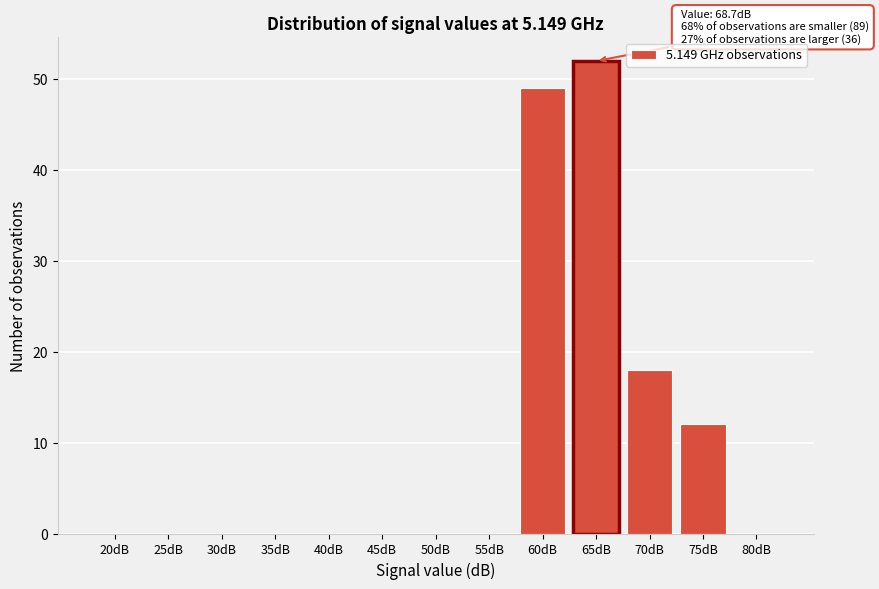

Reading left to right, list all the values displayed in this chart.

20dB=0	25dB=0	30dB=0	35dB=0	40dB=0	45dB=0	50dB=0	55dB=0	60dB=49	65dB=52	70dB=18	75dB=12	80dB=0